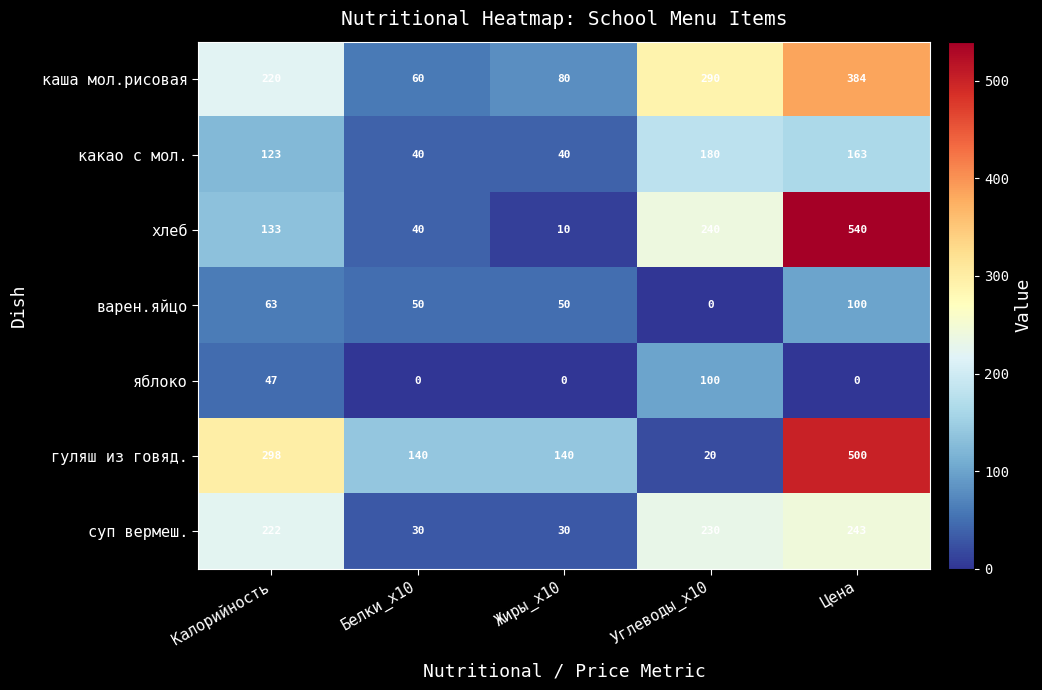

True or false: какао с мол. has a value of 163 at Цена.

True